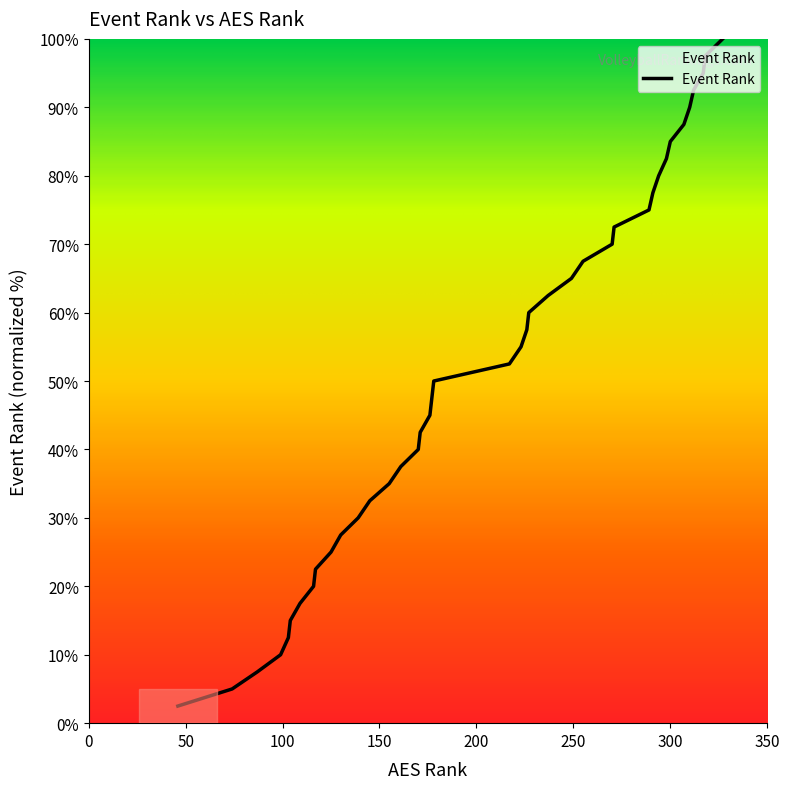

What is the maximum value shown in the chart?

100.0